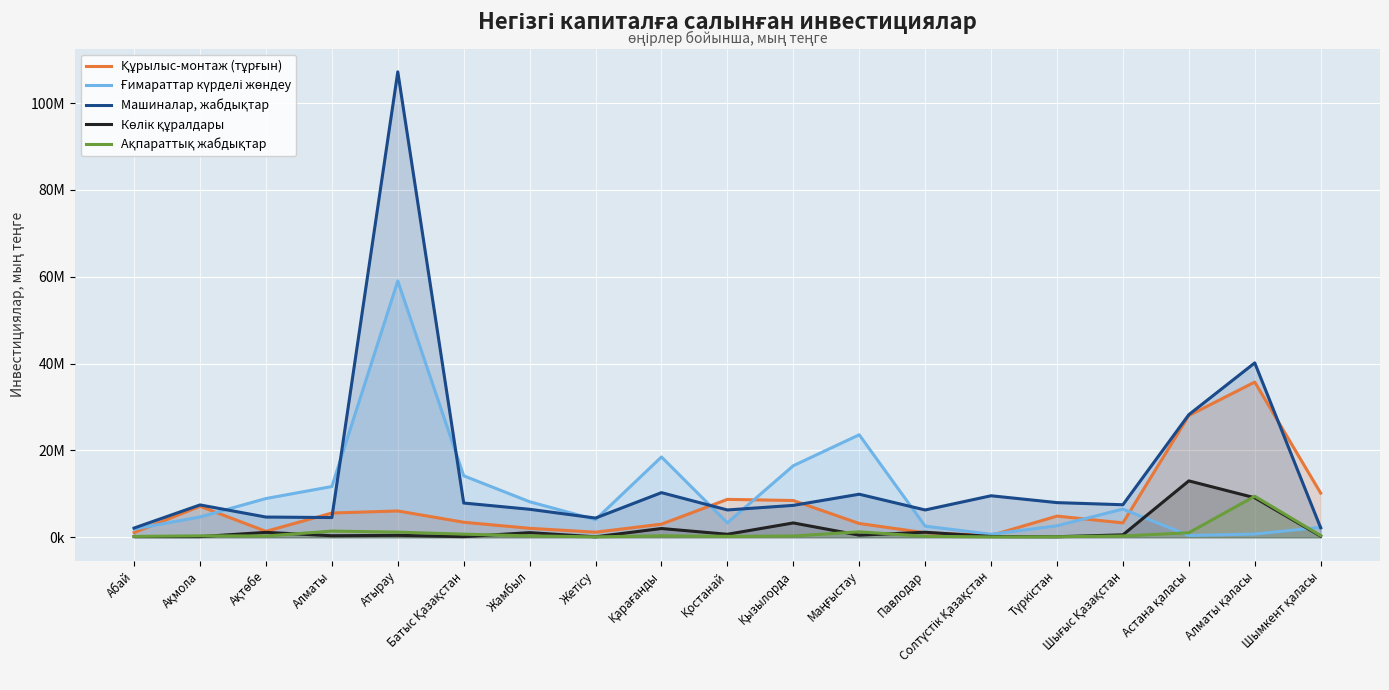

What value does the Құрылыс-монтаж (тұрғын) series have at Шығыс Қазақстан, to the nearest 10?

3318240